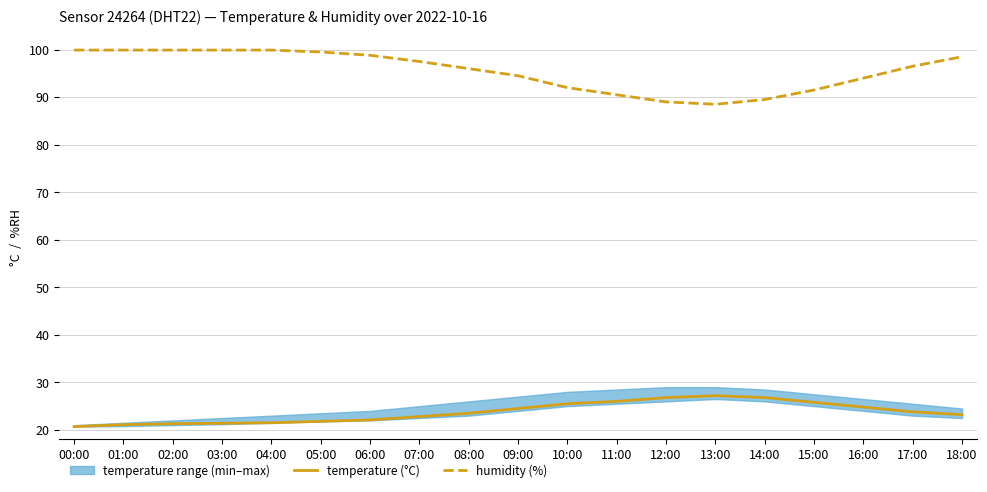

What is the minimum value shown in the chart?

20.7